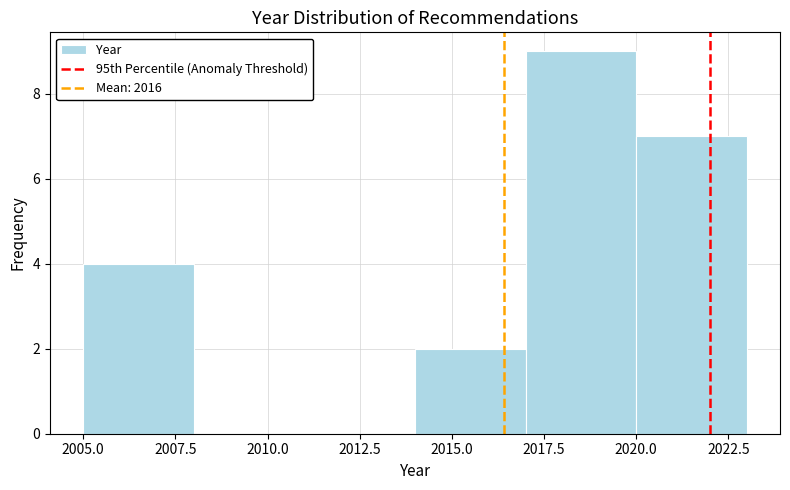

Which range on the x-axis has the tallest bar?

2017 to 2020